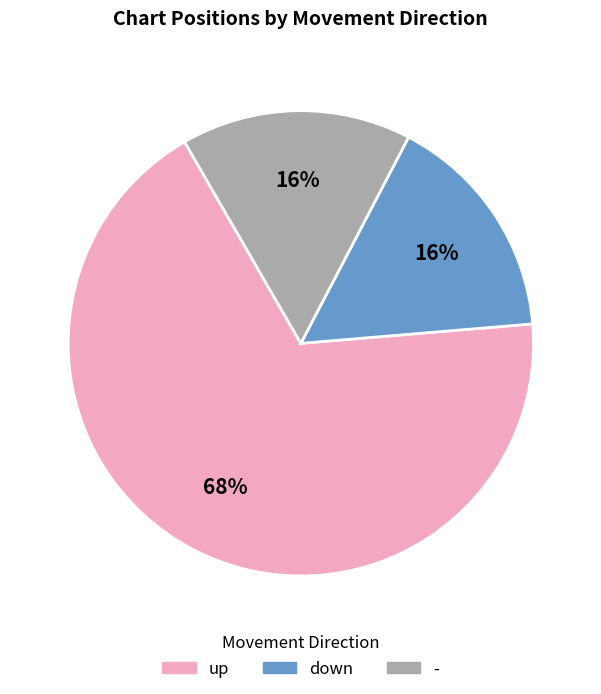

What is the largest slice in the pie chart?

up